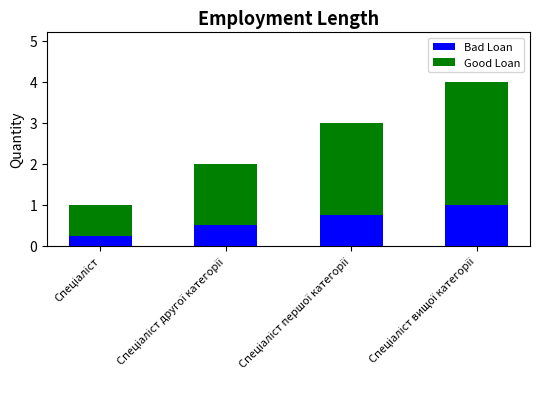

What is the difference between the maximum and second lowest values in the Bad Loan series?

0.5